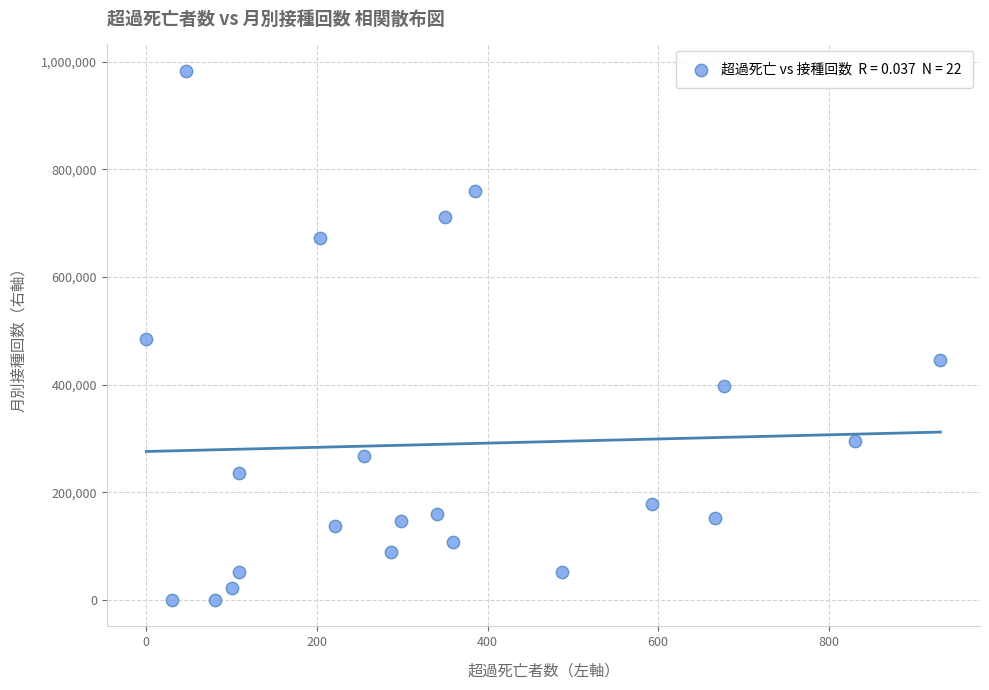

What is the range of Y values (max minus min)?

982735